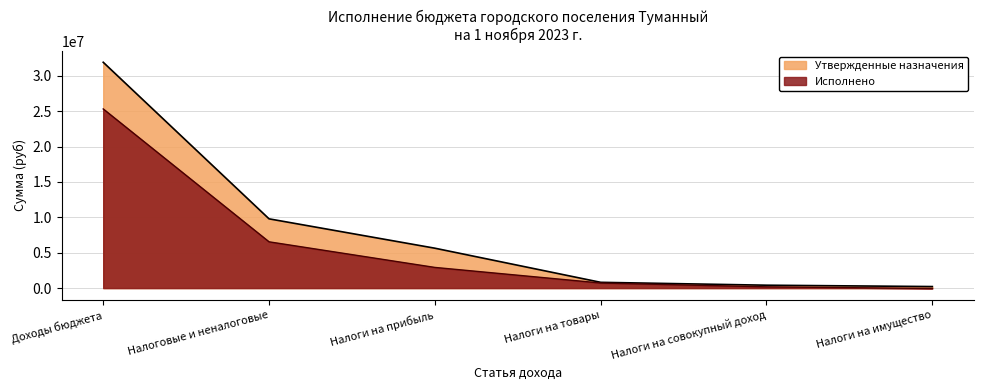

True or false: Утвержденные назначения has a value of 1261415.0 at Налоги на товары.

False